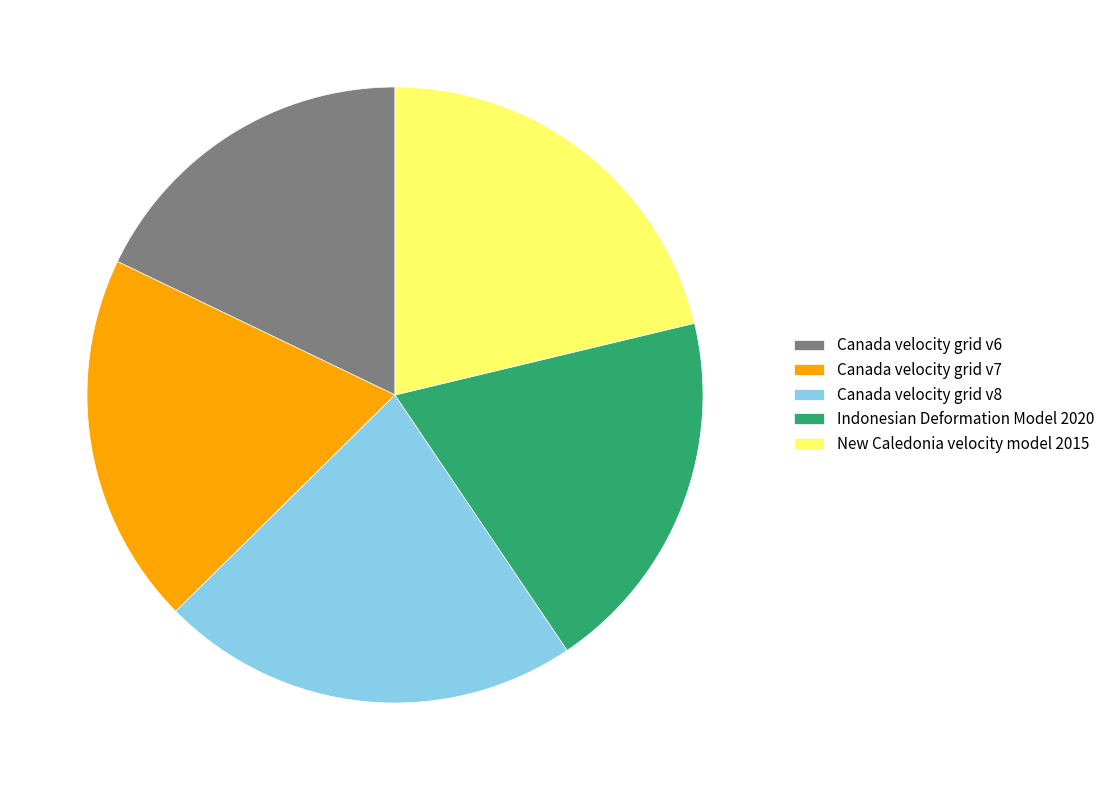

Which slice is the smallest?

Canada velocity grid v6